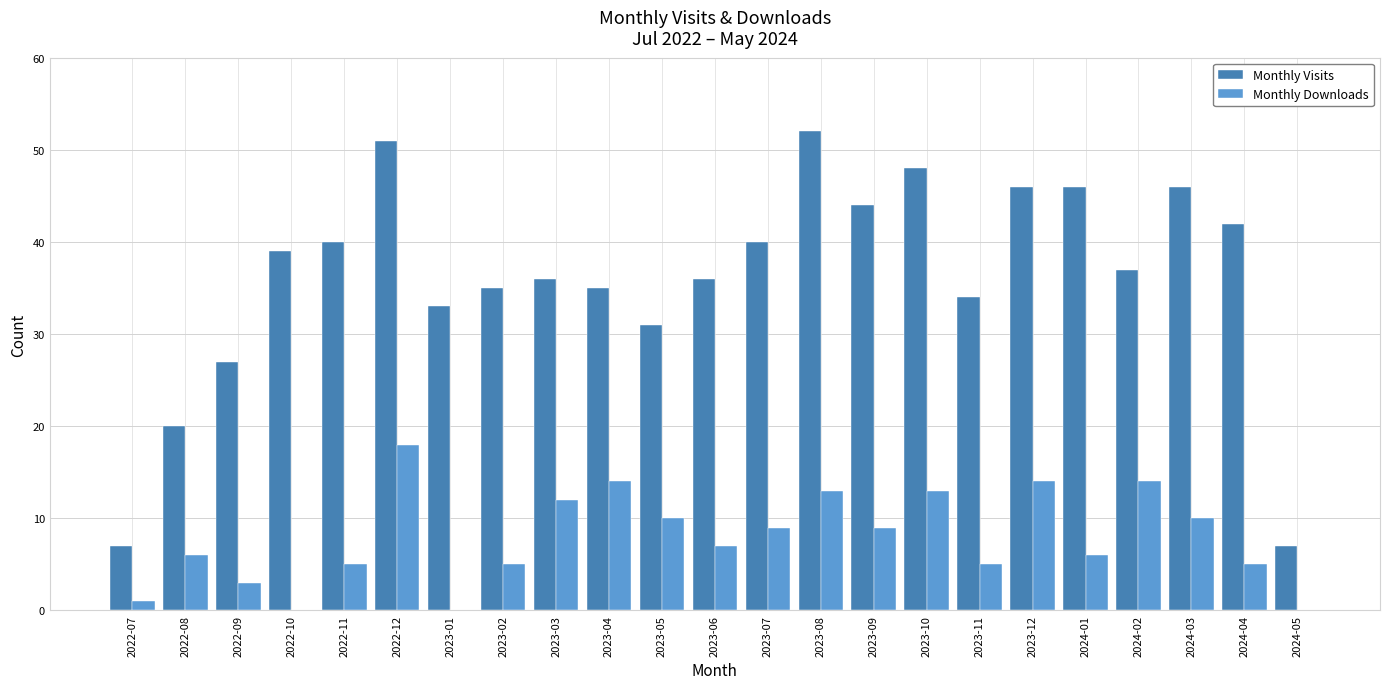

The Monthly Visits series shows 62 at 2023-04. True or false?

False